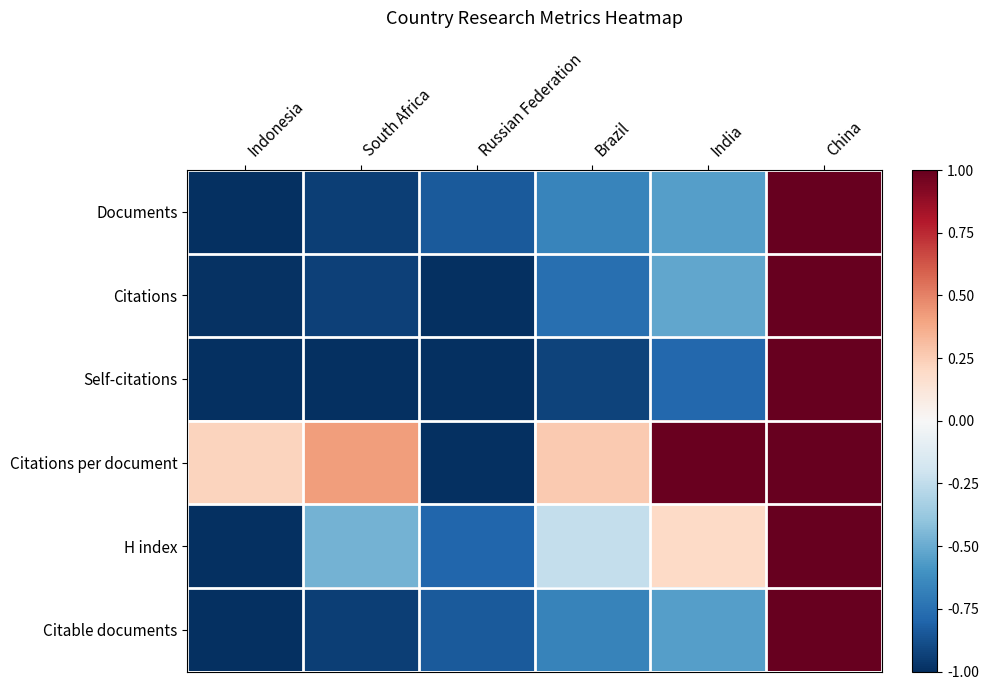

How many data points does each series have?

6